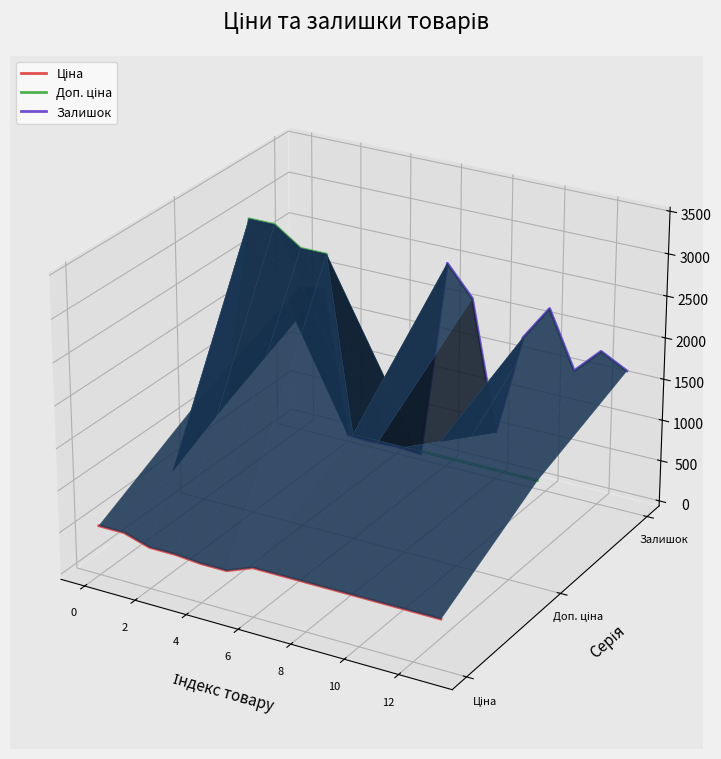

At which category does Залишок reach its first local valley?

10